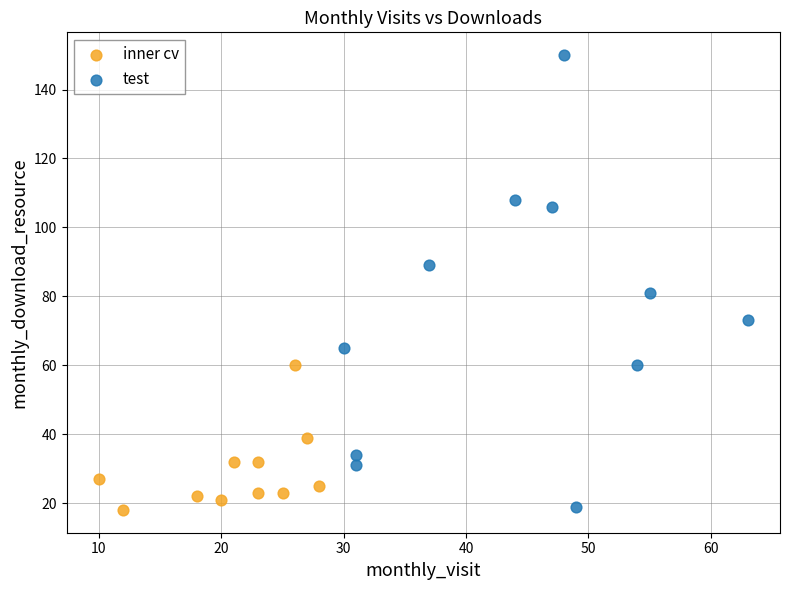

Which series has the largest Y range (max minus min)?

test